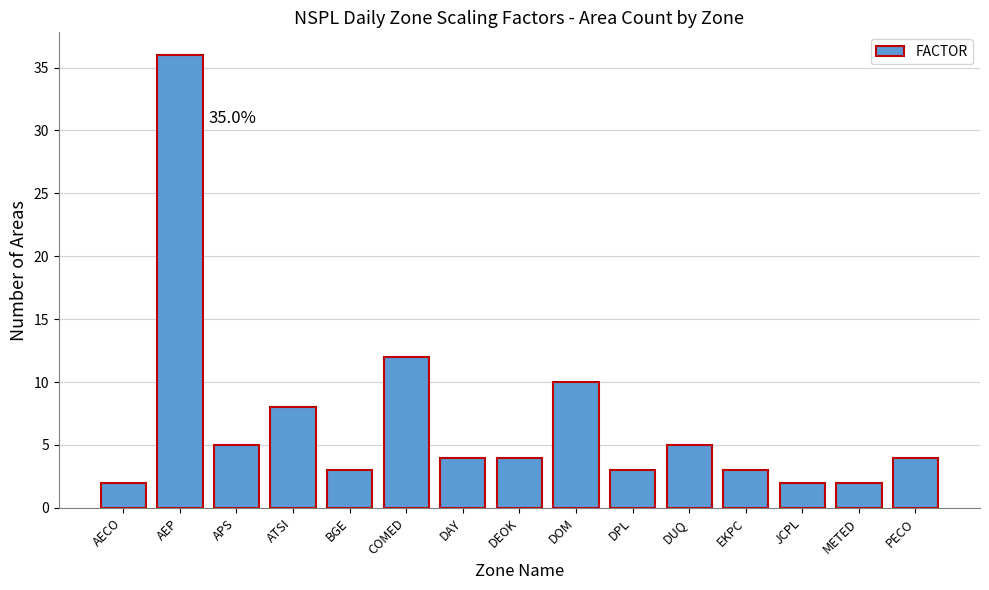

What position from the left is EKPC?

12